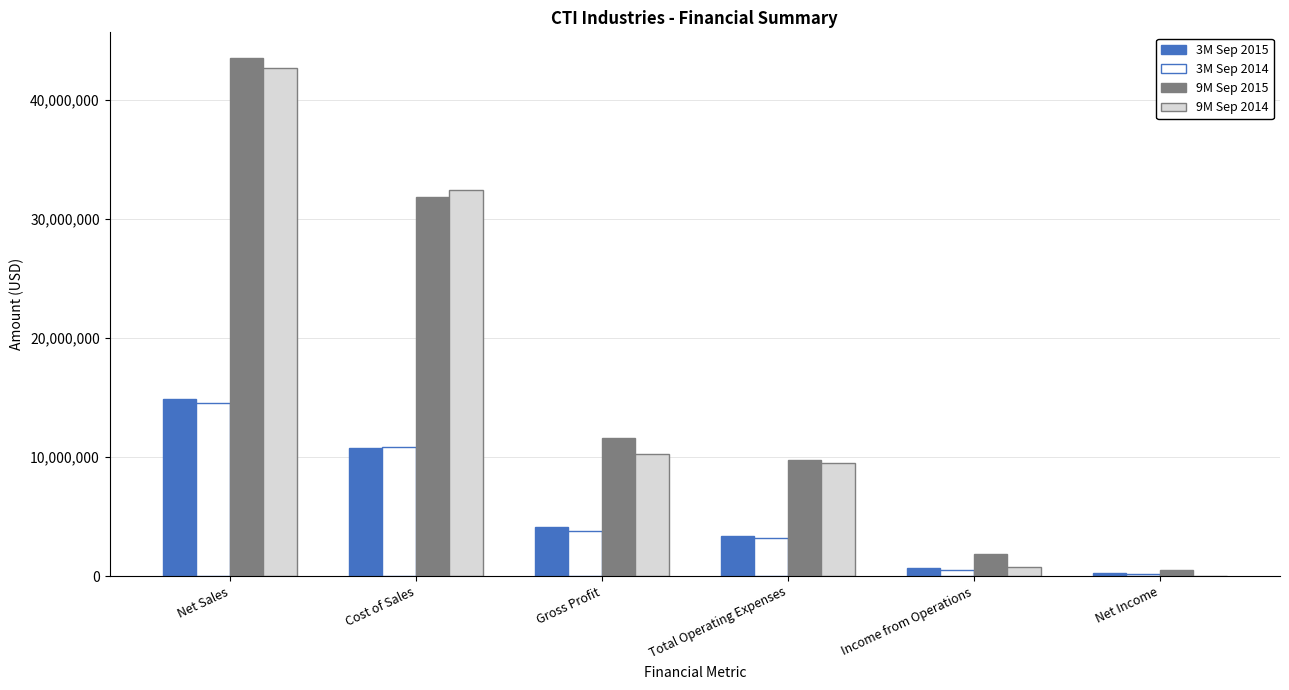

True or false: 3M Sep 2015 has a value of 4105320 at Gross Profit.

True